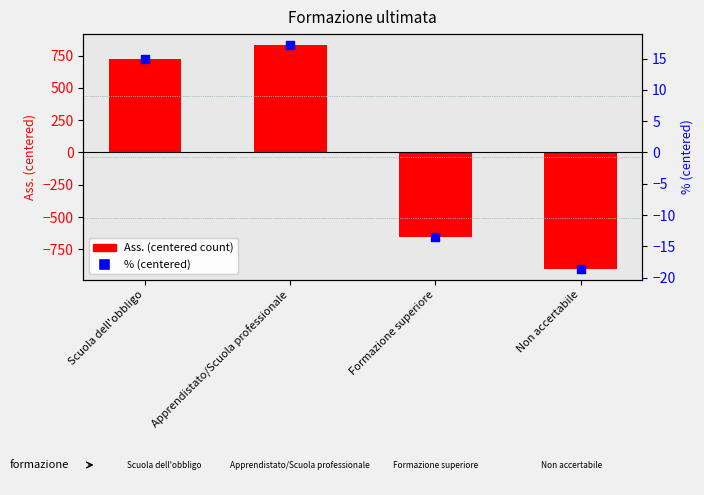

What is the change in value from Scuola dell'obbligo to Apprendistato/Scuola professionale?

+2.1